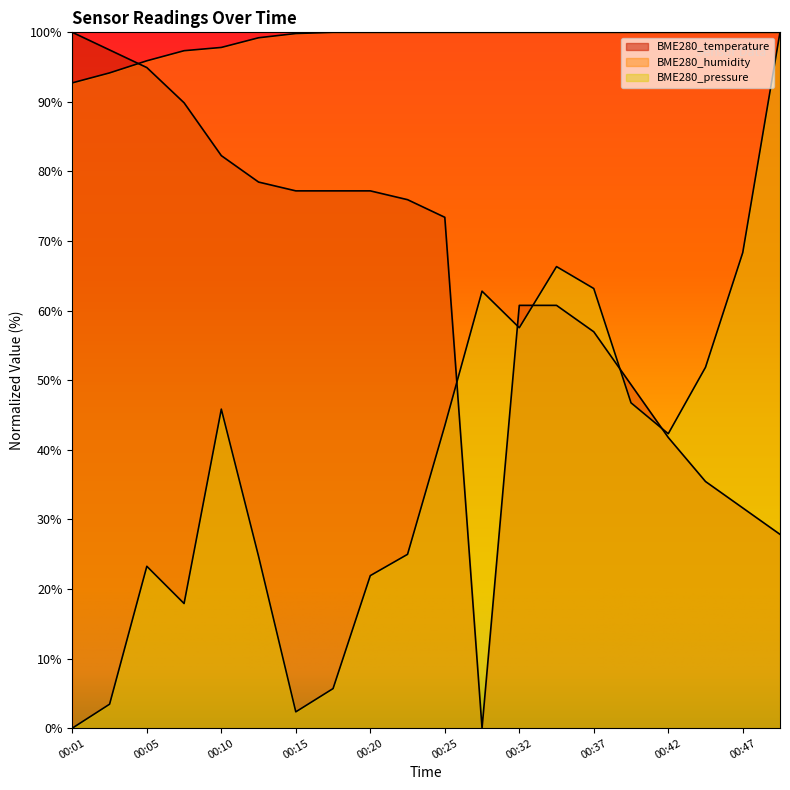

True or false: BME280_temperature and BME280_humidity intersect in this chart.

True